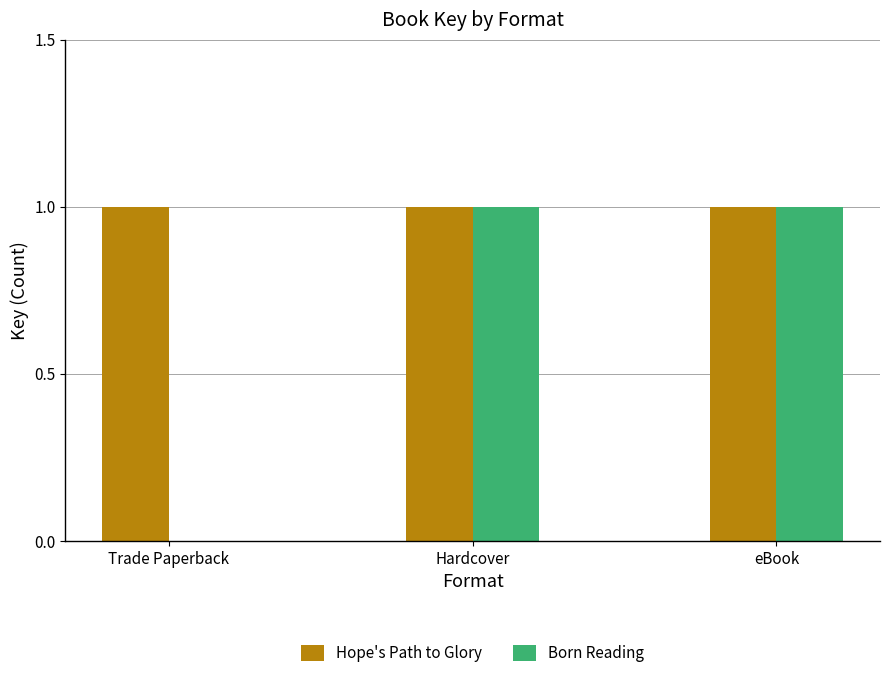

Reading right to left, what are all the values shown in this chart?

Hope's Path to Glory: eBook=1	Hardcover=1	Trade Paperback=1
Born Reading: eBook=1	Hardcover=1	Trade Paperback=0